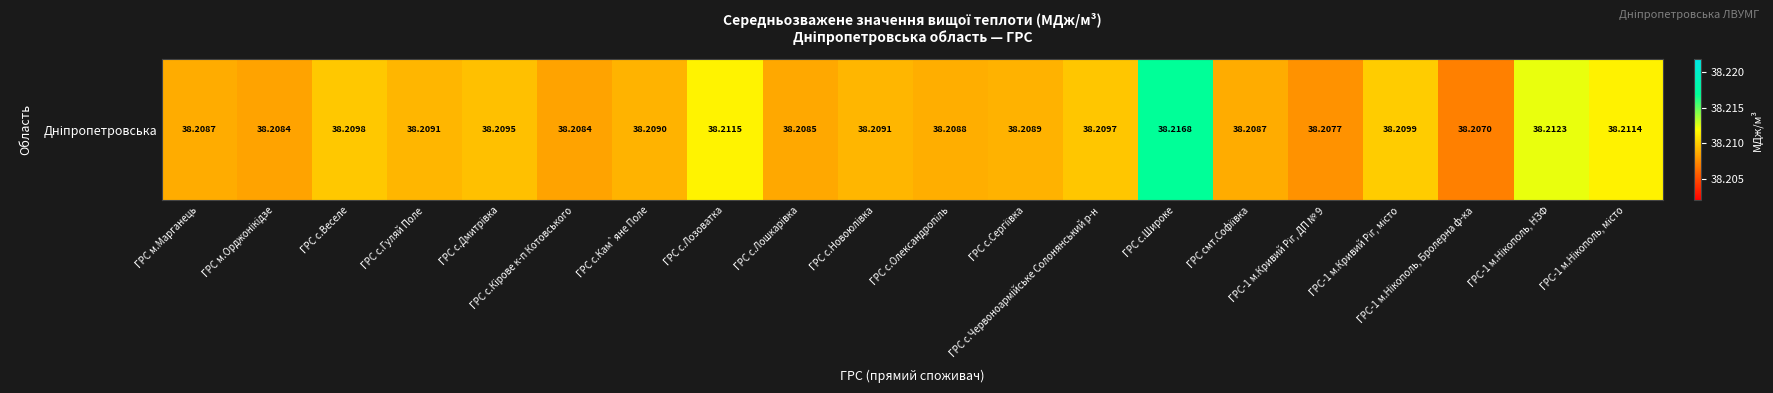

Reading left to right, transcribe all the data shown in this chart.

ГРС м.Марганець=38.2	ГРС м.Орджонiкiдзе=38.2	ГРС с.Веселе=38.2	ГРС с.Гуляй Поле=38.2	ГРС с.Дмитрiвка=38.2	ГРС с.Кiрове к-п Котовського=38.2	ГРС с.Кам`яне Поле=38.2	ГРС с.Лозоватка=38.2	ГРС с.Лошкарiвка=38.2	ГРС с.Новоюлiвка=38.2	ГРС с.Олександропіль=38.2	ГРС с.Сергiївка=38.2	ГРС с.Червоноармiйське Солонянський р-н=38.2	ГРС с.Широке=38.2	ГРС смт.Софiївка=38.2	ГРС-1 м.Кривий Ріг, ДП № 9=38.2	ГРС-1 м.Кривий Ріг, місто=38.2	ГРС-1 м.Нiкополь, Бролерна ф-ка=38.2	ГРС-1 м.Нiкополь, НЗФ=38.2	ГРС-1 м.Нiкополь, місто=38.2